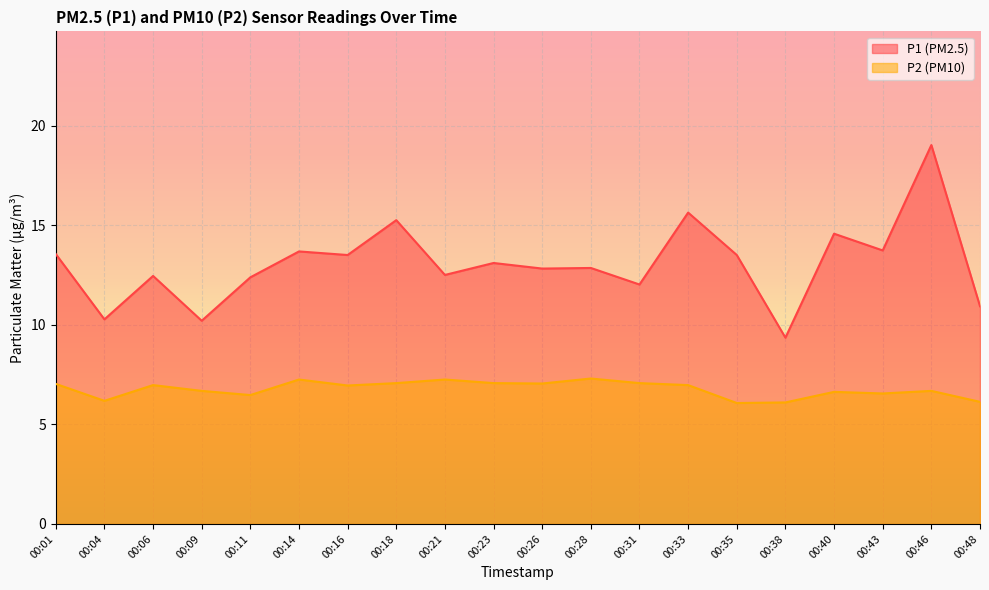

How many lines are shown in the chart?

2